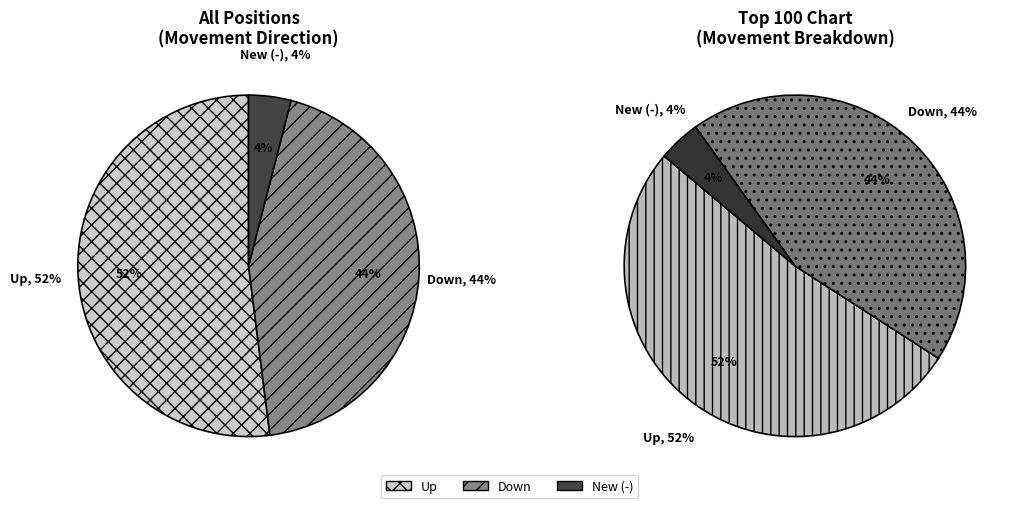

Which category has the biggest portion of the pie?

up